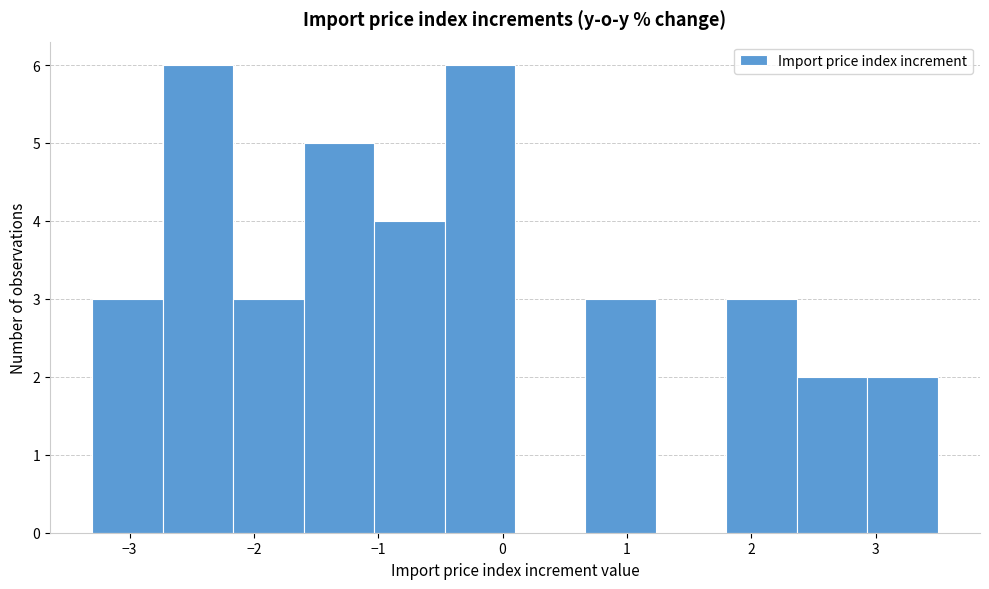

Reading left to right, transcribe this chart: for each bar, give the range it covers on the x-axis and its height. Neither the bar edges nor the heights are printed on the chart, so give them approximately, as read against the axes.

-3.3 to -2.7: 3
-2.7 to -2.2: 6
-2.2 to -1.6: 3
-1.6 to -1.0: 5
-1.0 to -0.5: 4
-0.5 to 0.1: 6
0.1 to 0.7: 0
0.7 to 1.2: 3
1.2 to 1.8: 0
1.8 to 2.4: 3
2.4 to 2.9: 2
2.9 to 3.5: 2